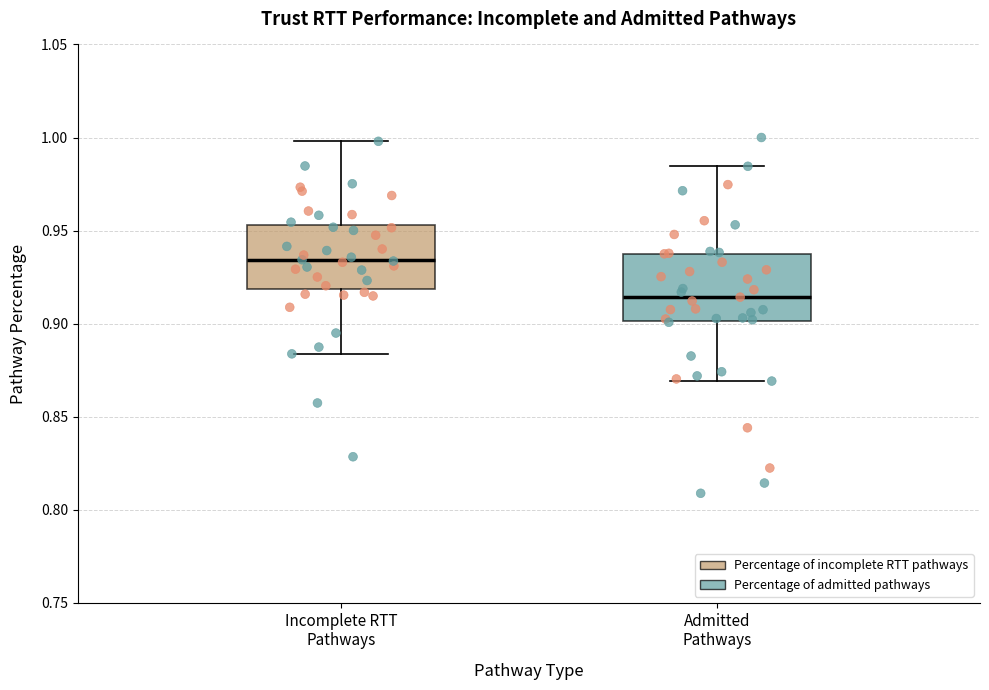

Reading left to right, transcribe this box plot: for each box, give where its median line is, the range the box spans, and where its two whiskers end, as read against the y-axis. The values are not printed on the chart, so give them approximately, as read against the axis.

Incomplete RTT Pathways: median 0.935, box 0.920 to 0.955, whiskers 0.885 to 1.000
Admitted Pathways: median 0.915, box 0.900 to 0.940, whiskers 0.870 to 0.985